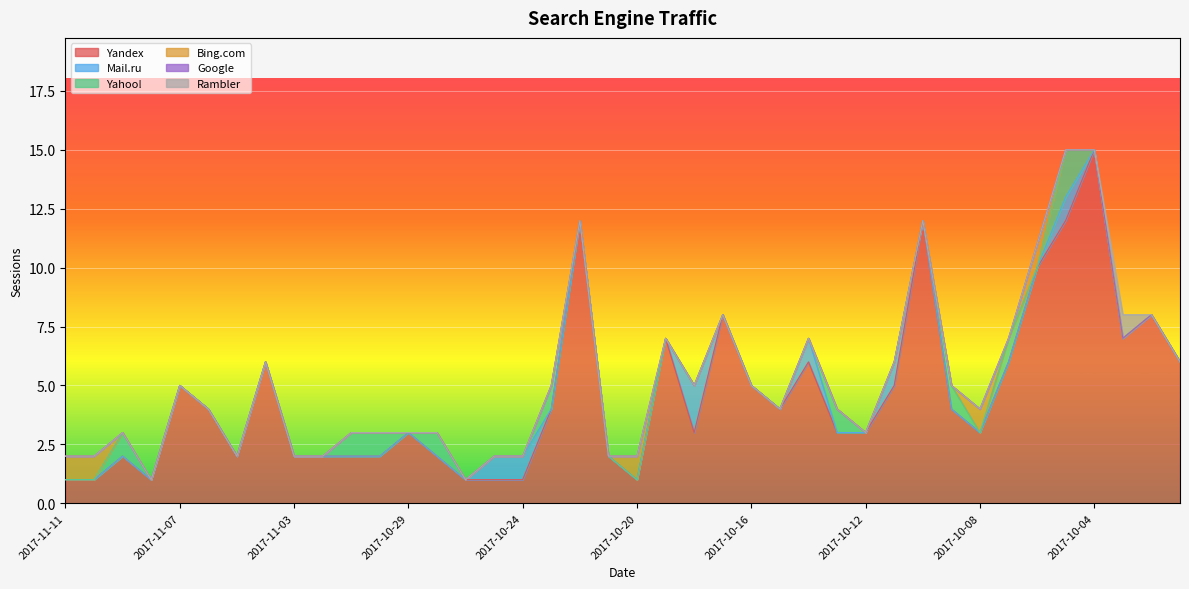

Which category has the highest value in the Yandex series?

2017-10-04